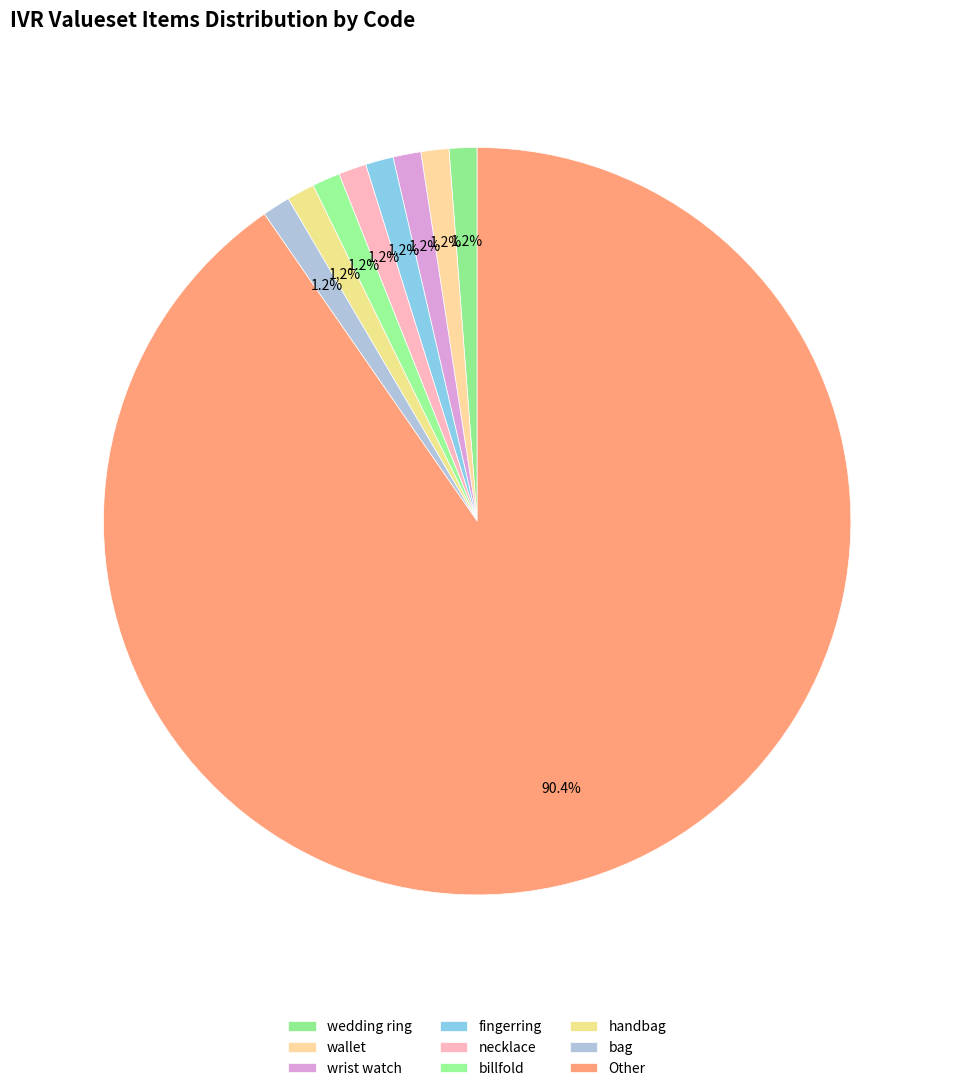

Count the number of slices in the pie.

9